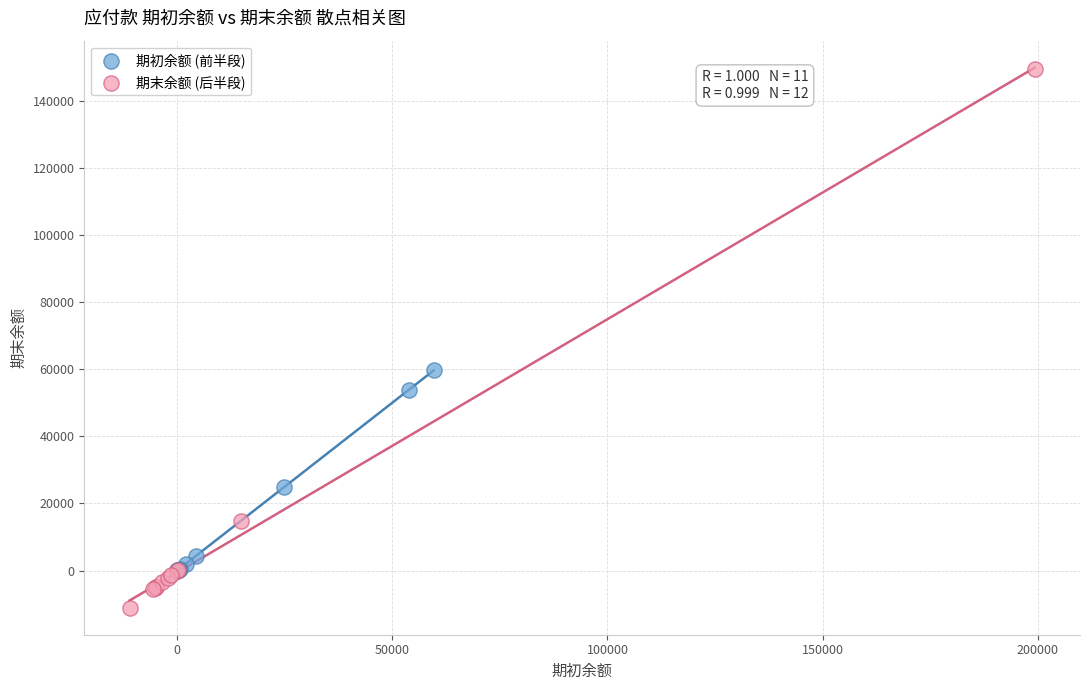

Which series reaches the maximum Y coordinate?

期末余额 (后半段)